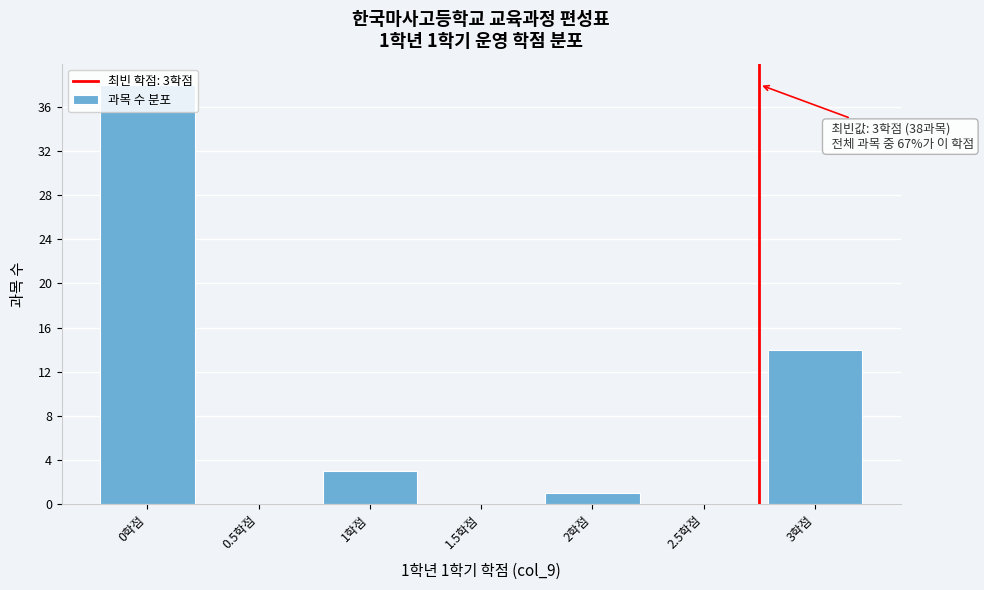

Which has a higher value, 2.5학점 or 3학점?

3학점